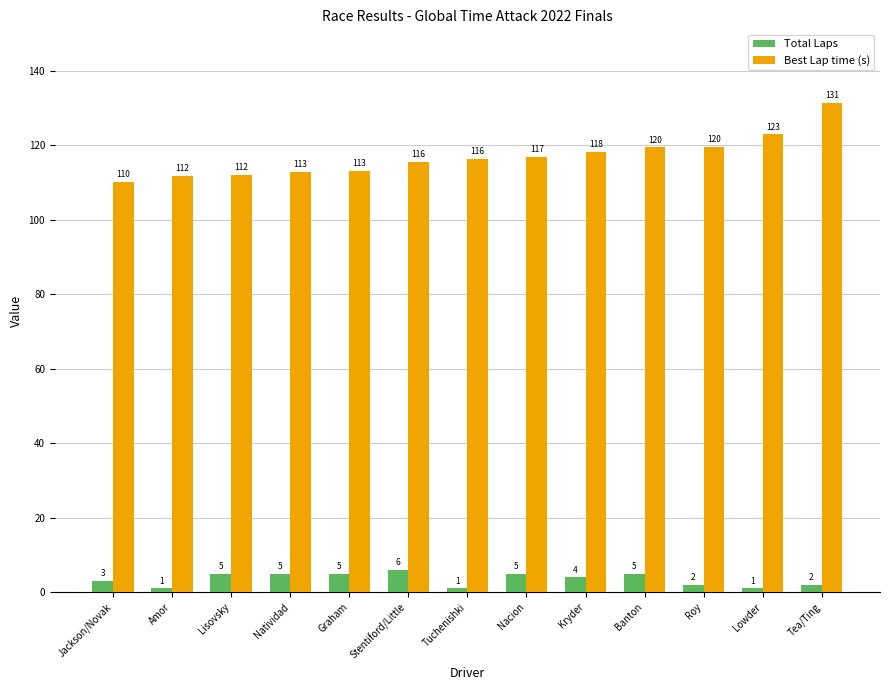

Rank the series at Kryder from lowest to highest value.

Total Laps, Best Lap time (s)